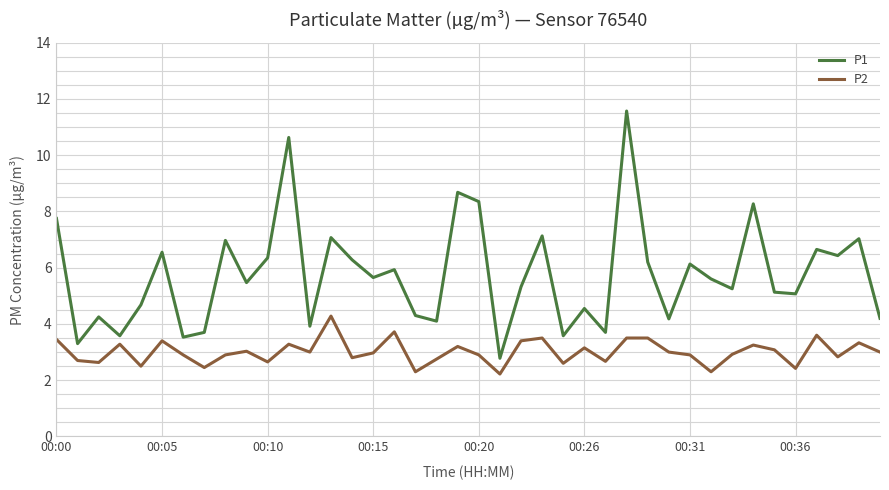

What is the lowest value of the P2 series?

2.2